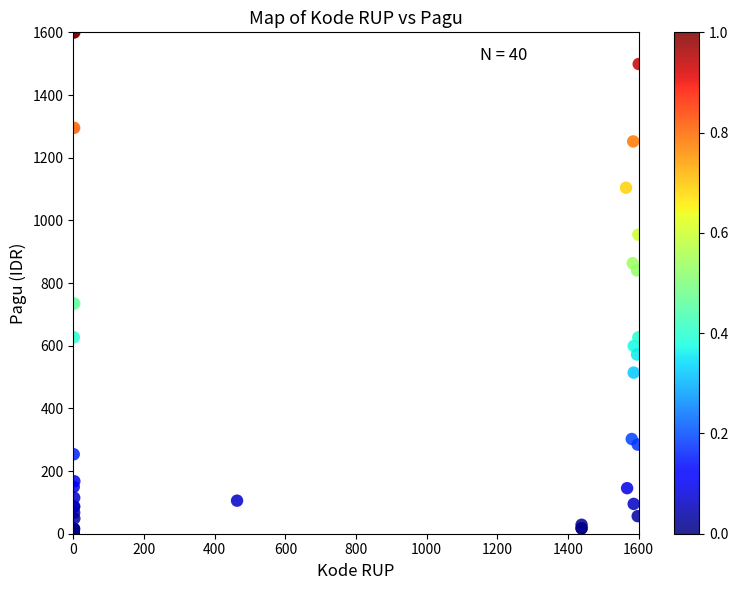

What Y value in the scatter plot is closest to 800?

840.3